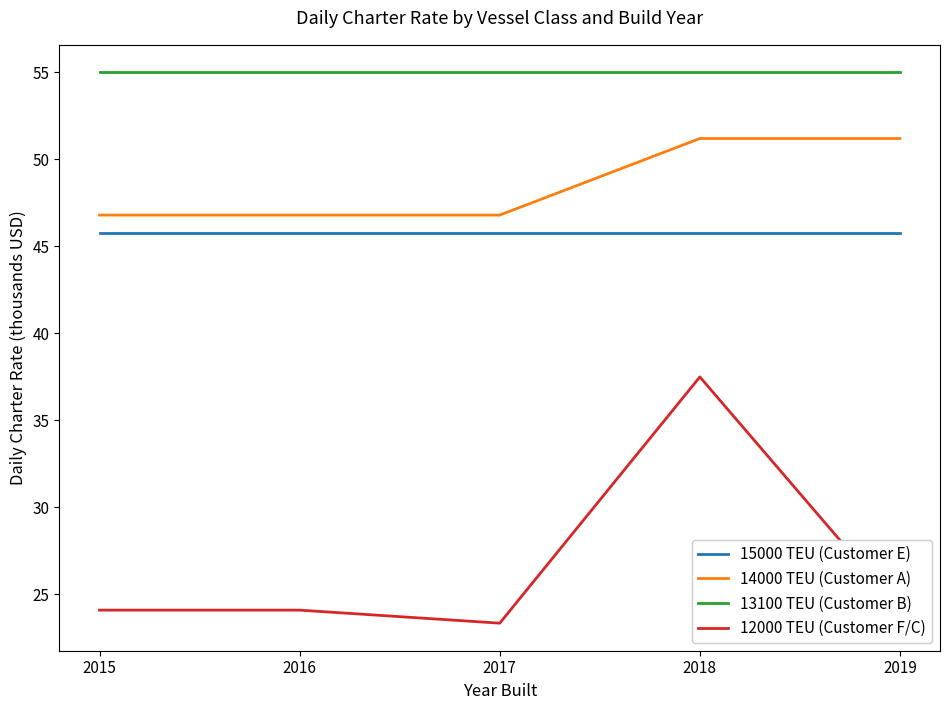

True or false: 12000 TEU (Customer F/C) and 15000 TEU (Customer E) cross at least once.

False